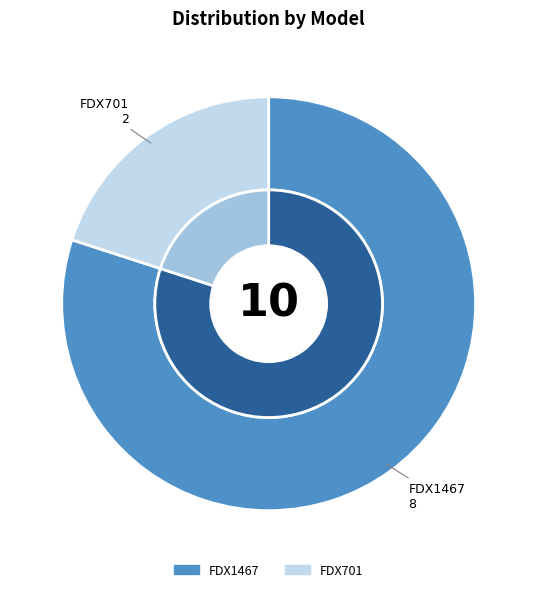

To the nearest percent, what is the difference between the FDX701 and FDX1467 slice percentages?

60%